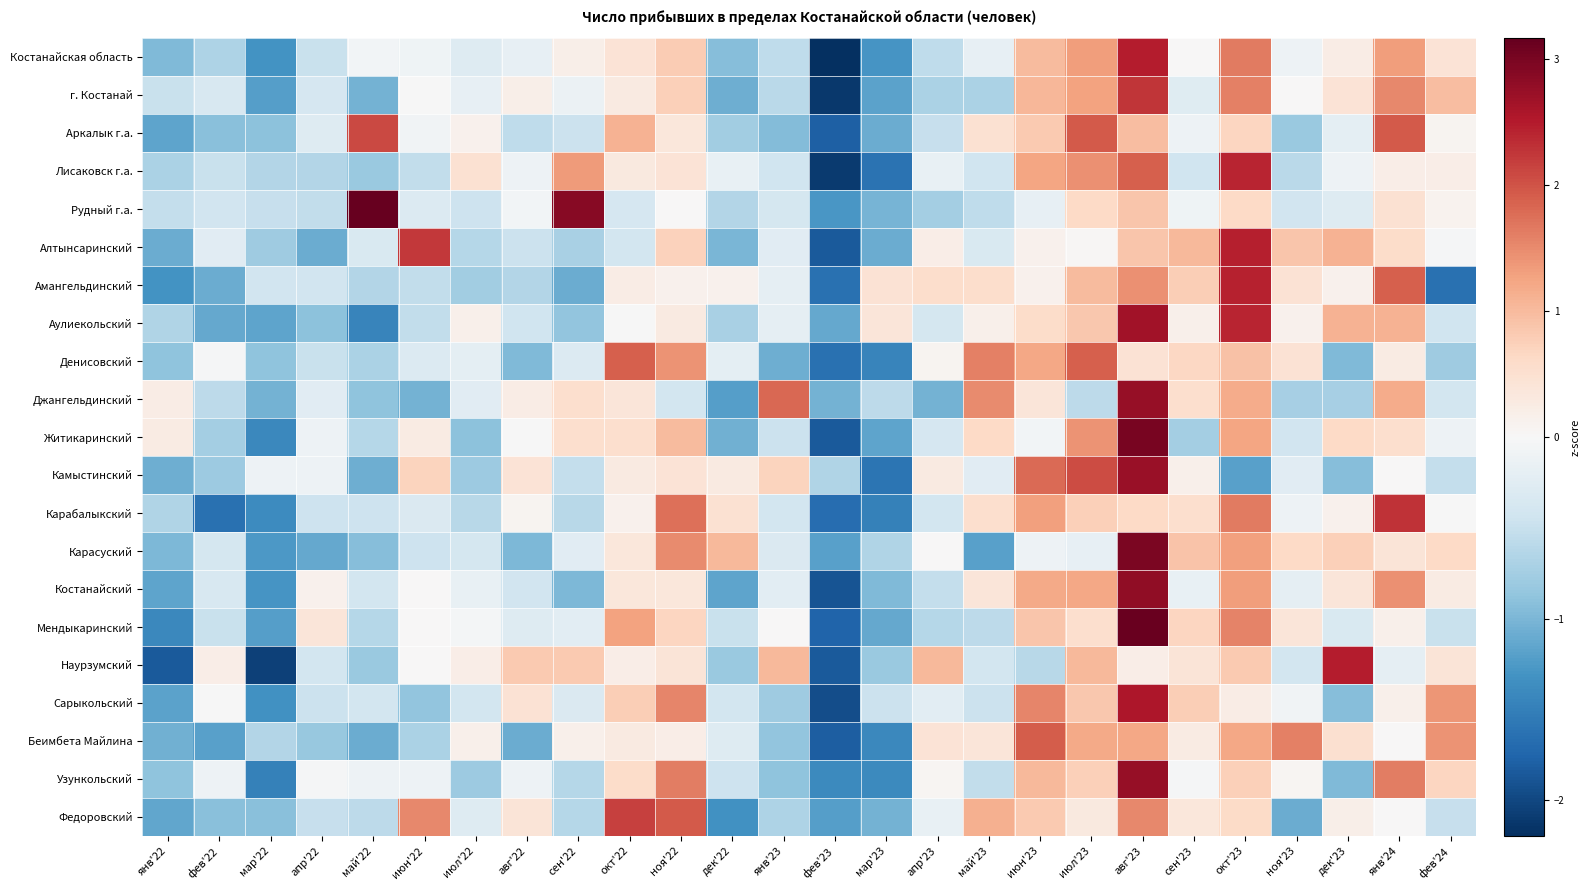

What is the smallest value displayed?

-2.2